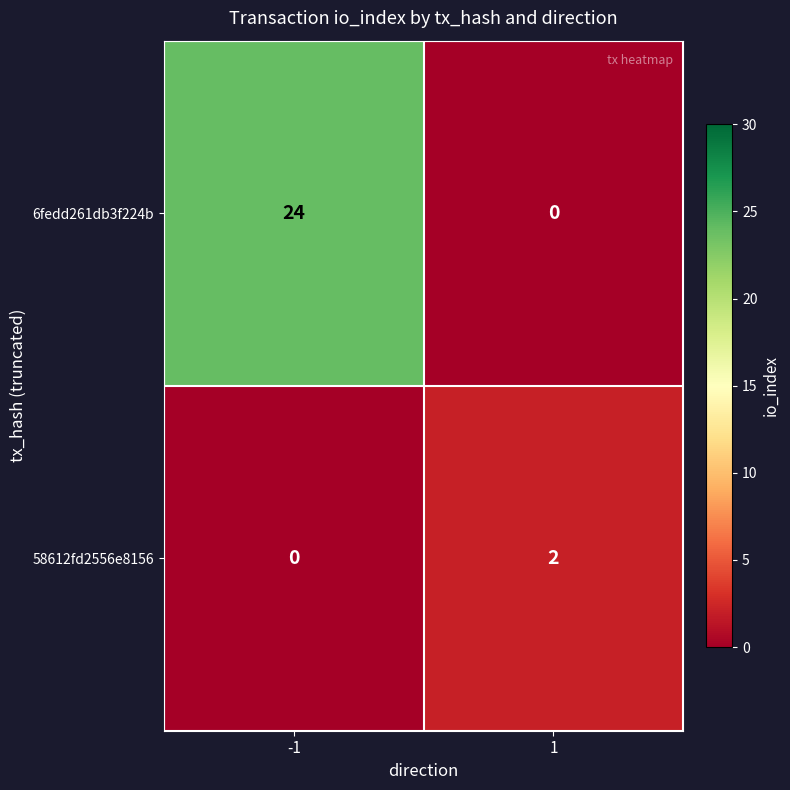

Which series has the largest total across all categories?

6fedd261db3f224b